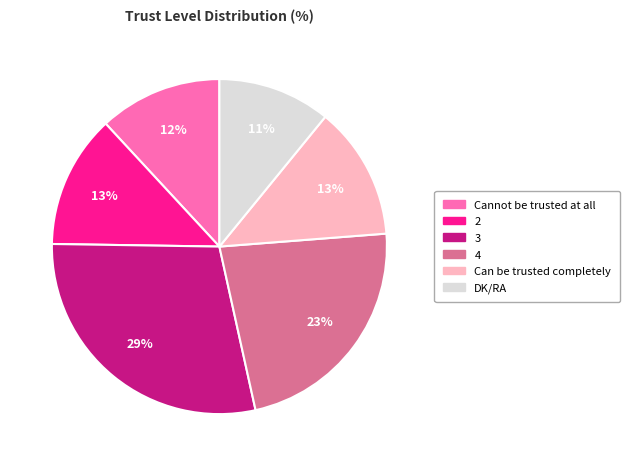

What is the smallest slice in the pie chart?

DK/RA